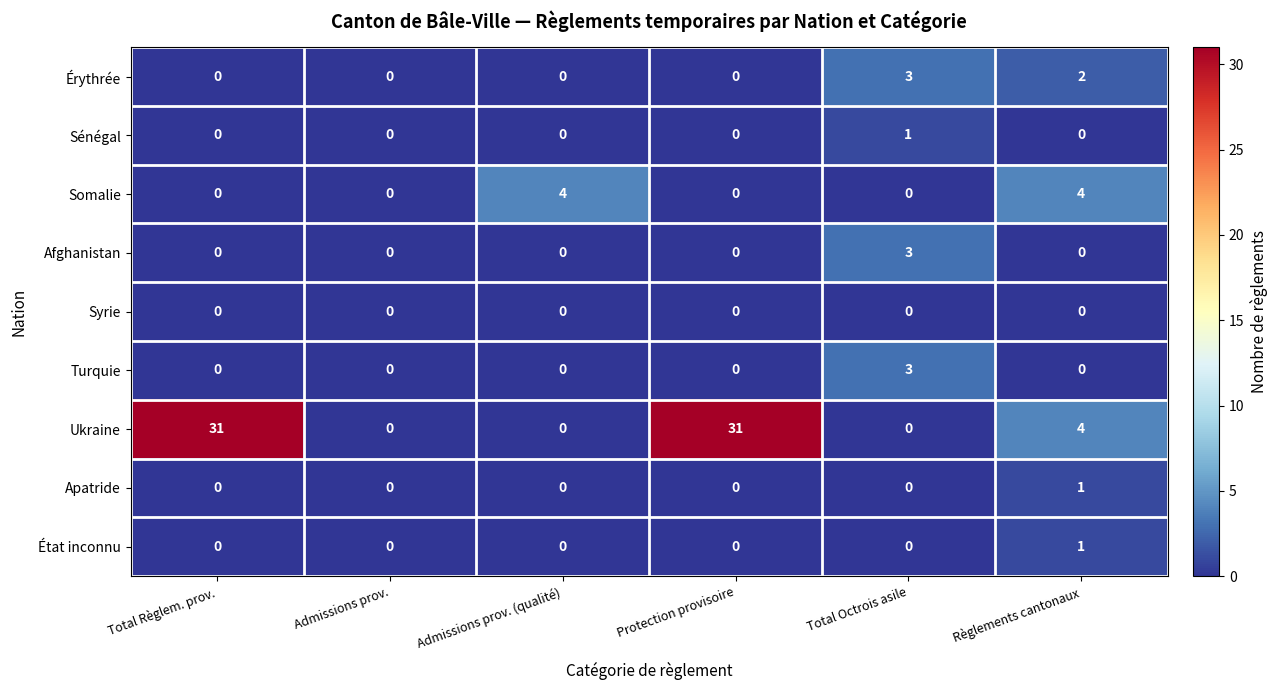

What is the difference between the maximum and minimum values in the Ukraine series?

31